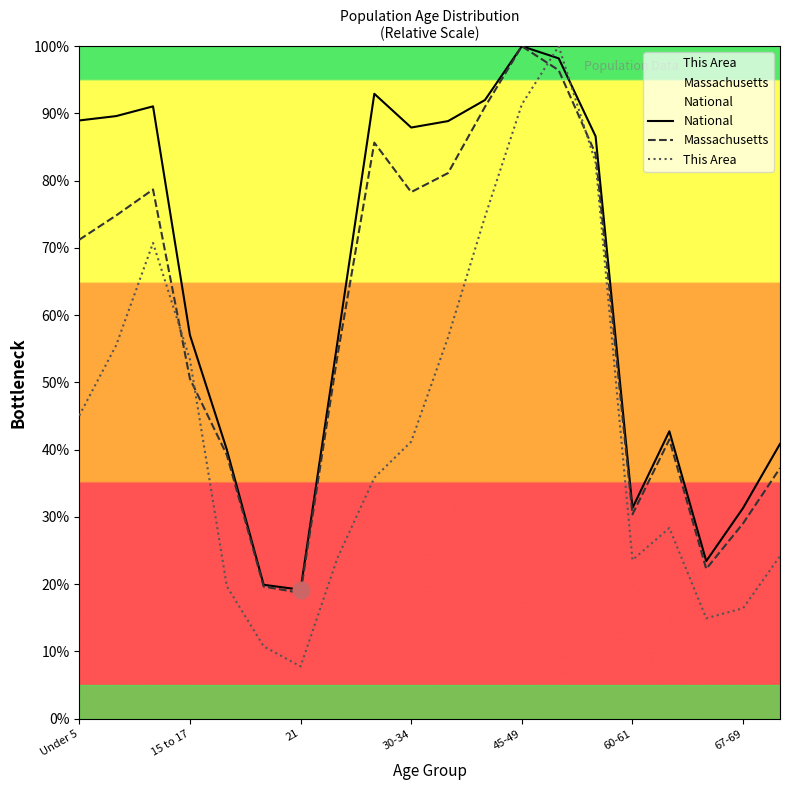

True or false: National and Massachusetts intersect in this chart.

False